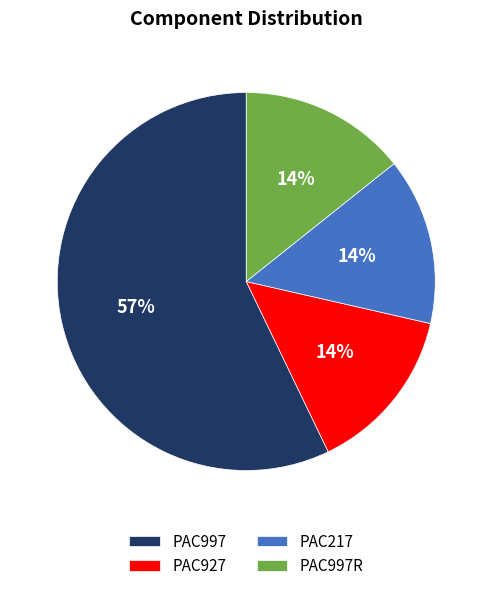

The PAC997R slice represents 1% of the pie. True or false?

False